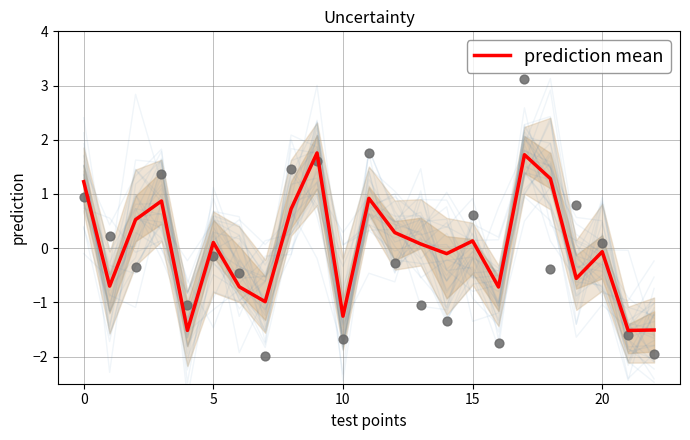

What is the change in value from 12 to 15?

-0.2